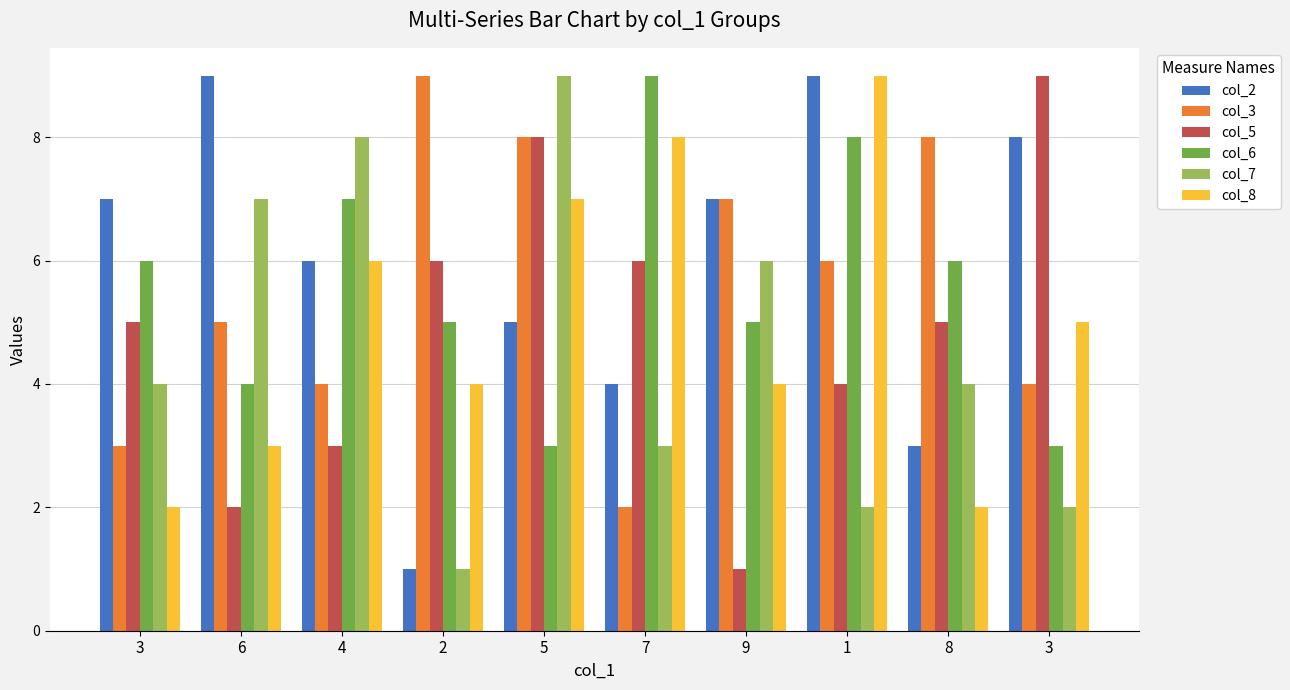

How many bars are there in each group?

6